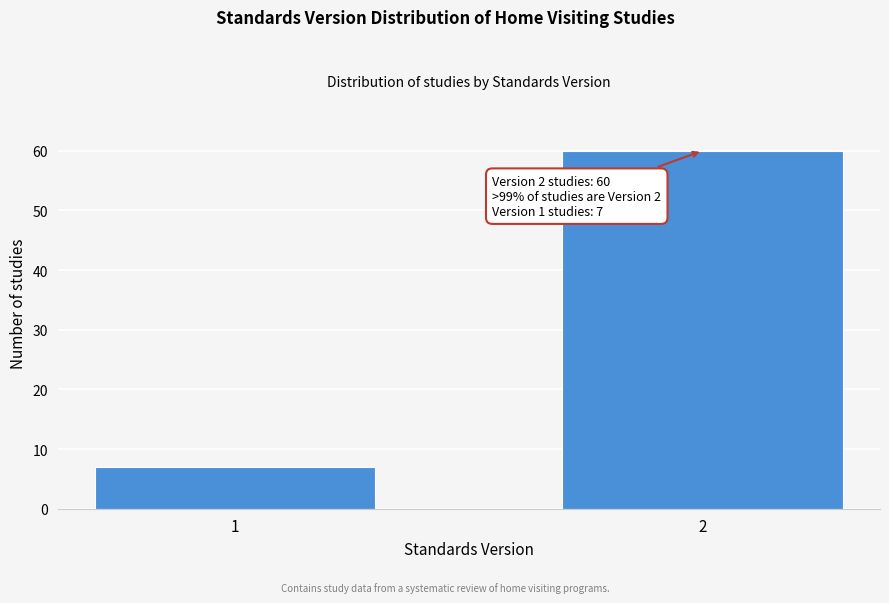

Reading left to right, what are all the values shown in this chart?

7	60